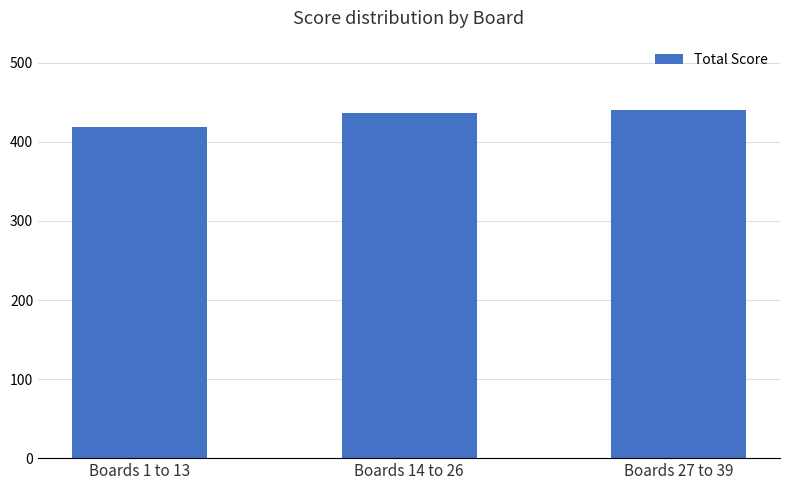

Are the bars horizontal?

No